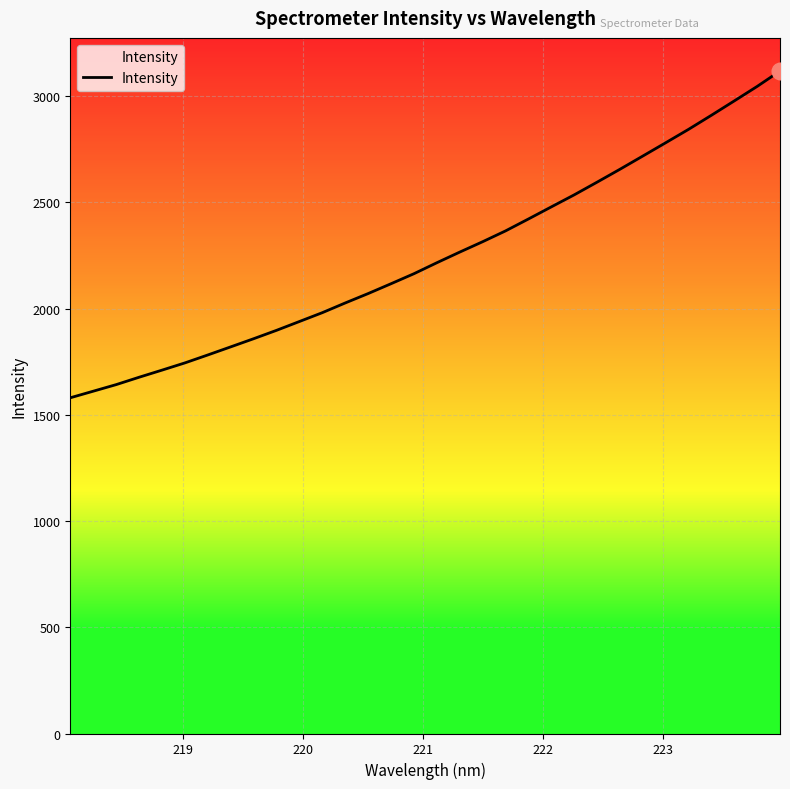

What is the difference between the second highest and minimum values?

1465.7